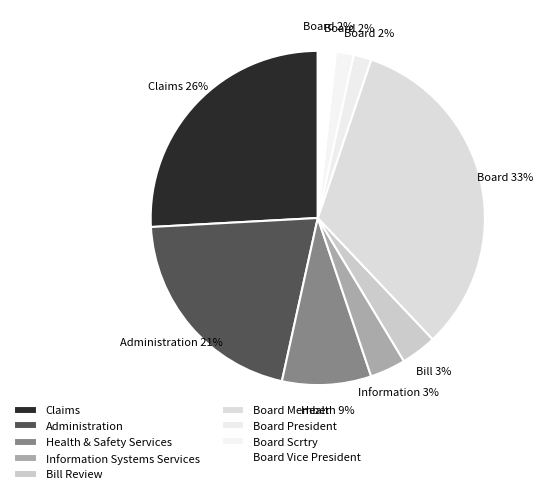

True or false: Information Systems Services accounts for 3% of the total.

True